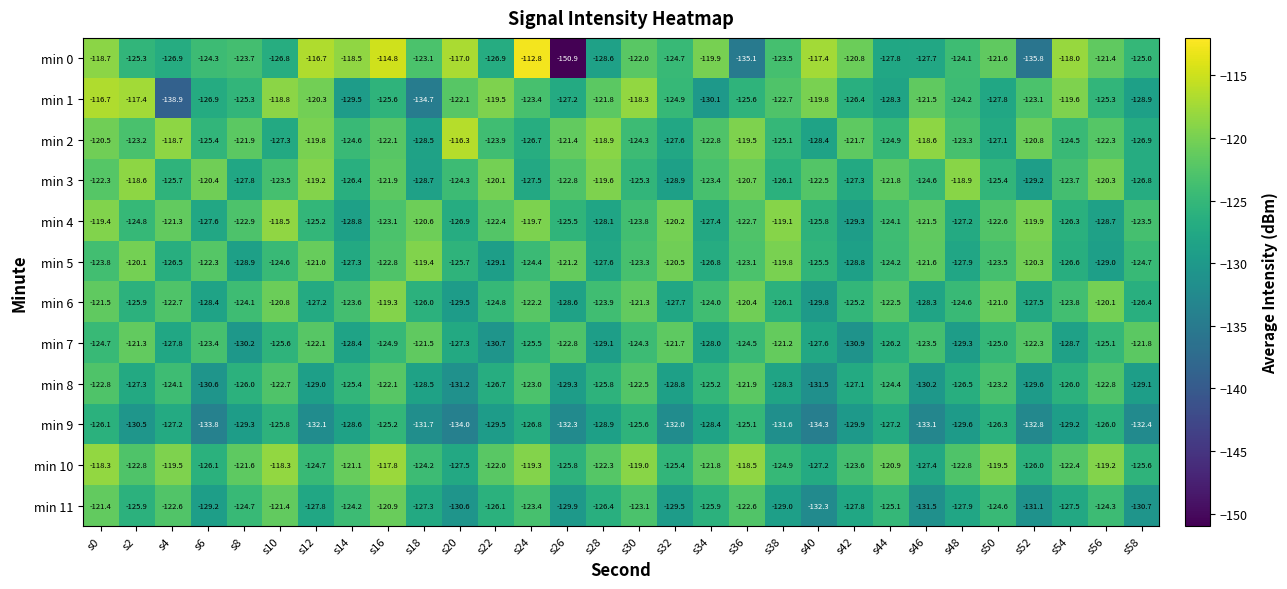

What is the maximum value for min 3?

-118.6